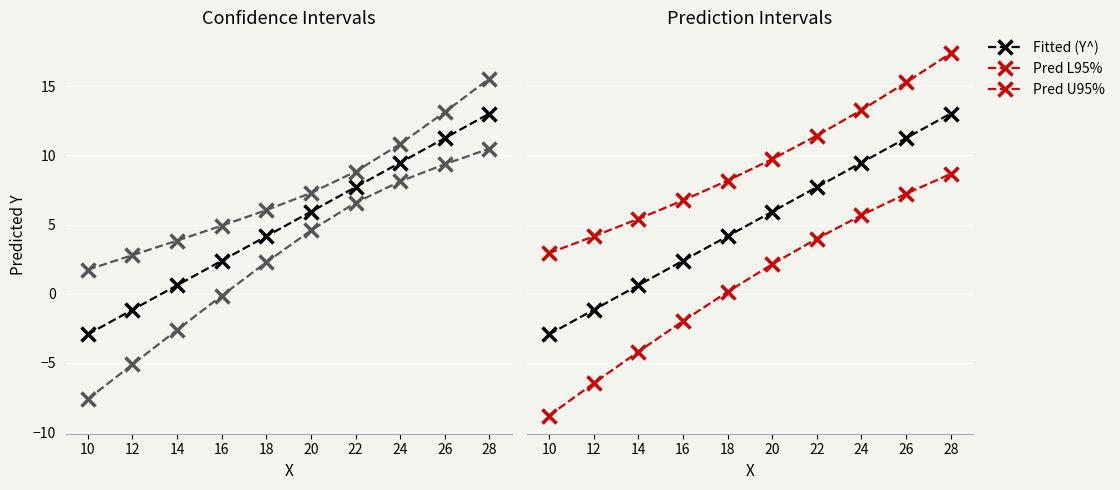

The value of Pred L95% at 28 is 8.7. True or false?

True